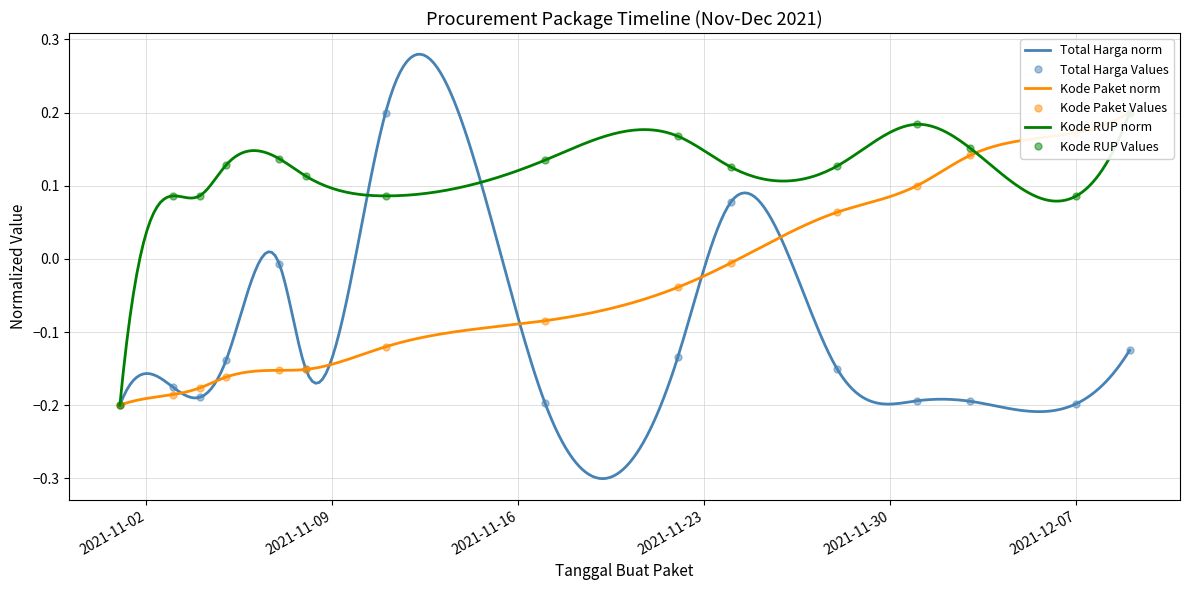

At which category does the chart reach its peak across all series?

2021-11-11